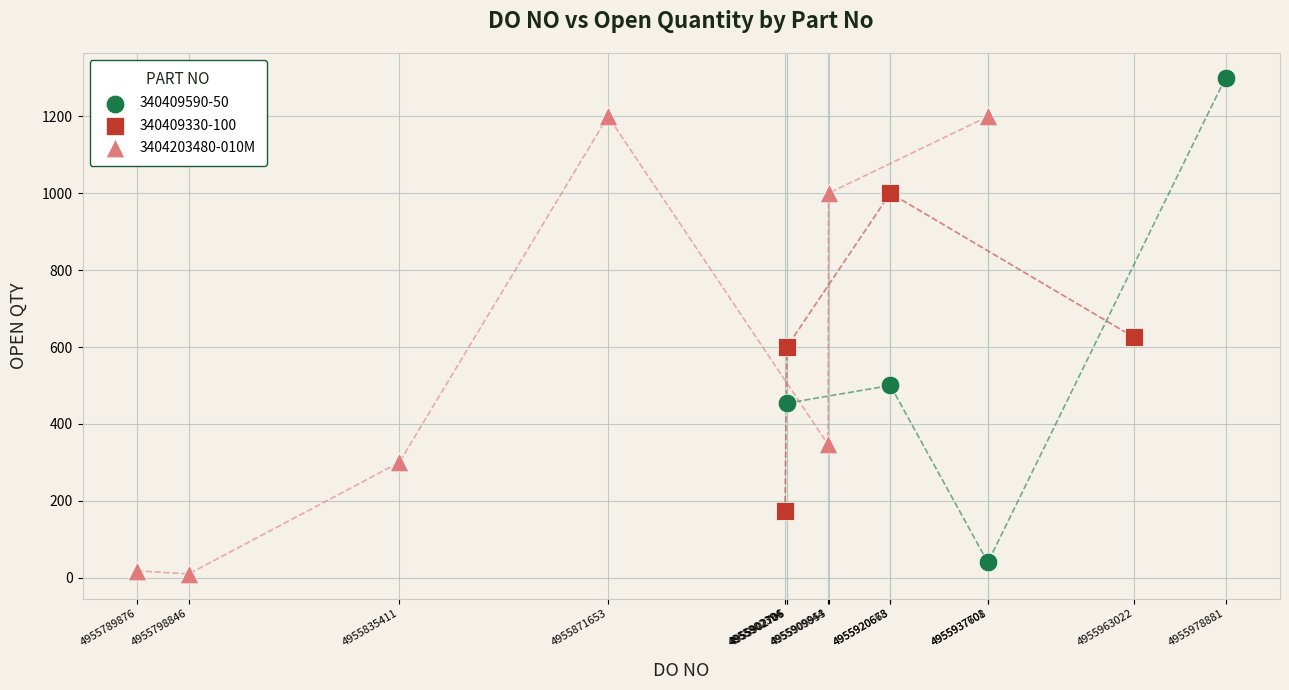

Which series reaches the maximum Y coordinate?

340409590-50